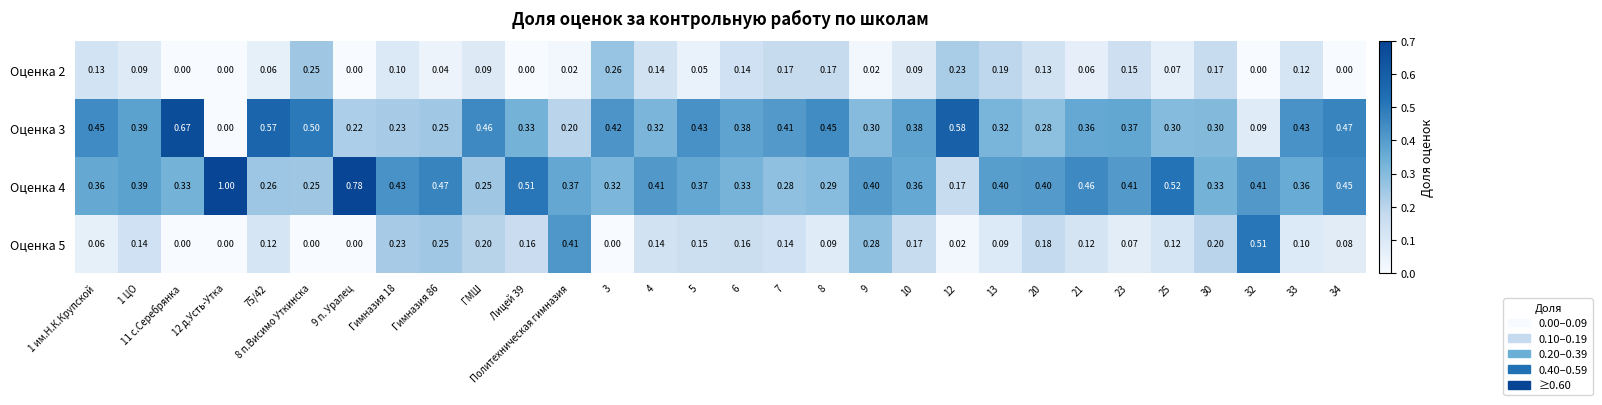

At how many categories does at least one series exceed 0?

30